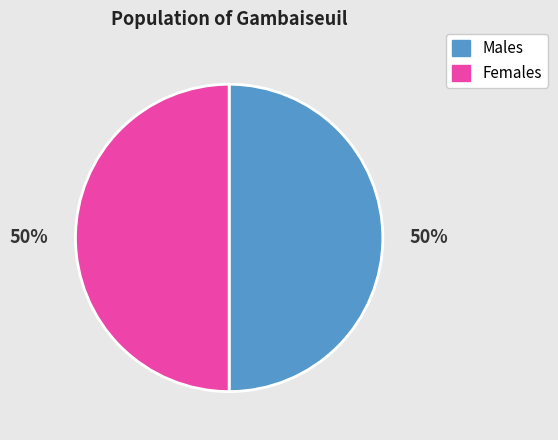

To the nearest percent, what is the average slice percentage?

50%